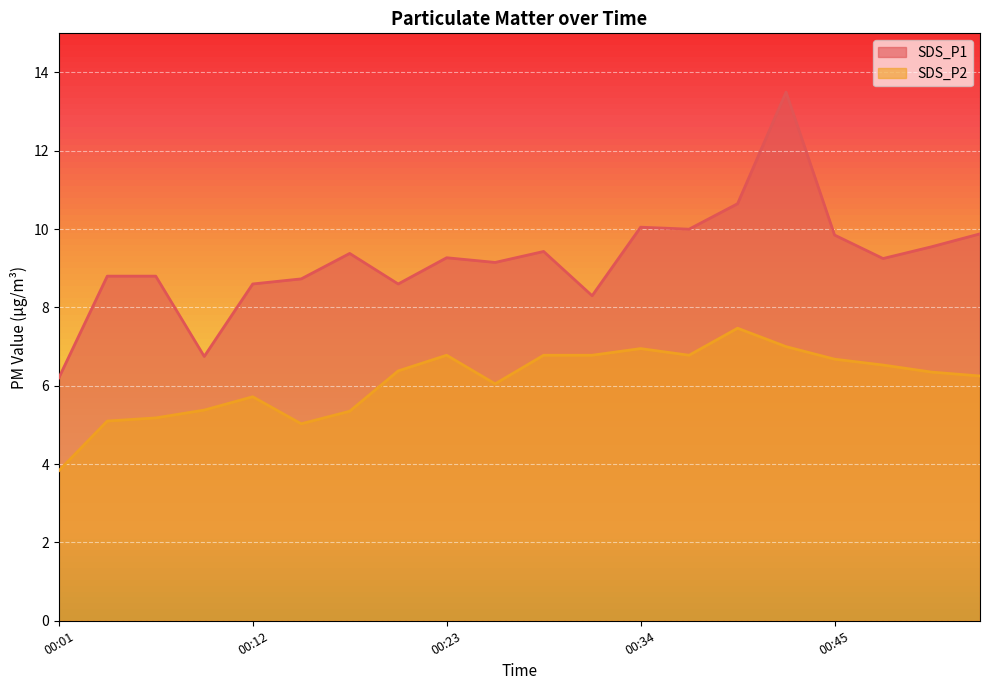

True or false: SDS_P1 and SDS_P2 intersect in this chart.

False